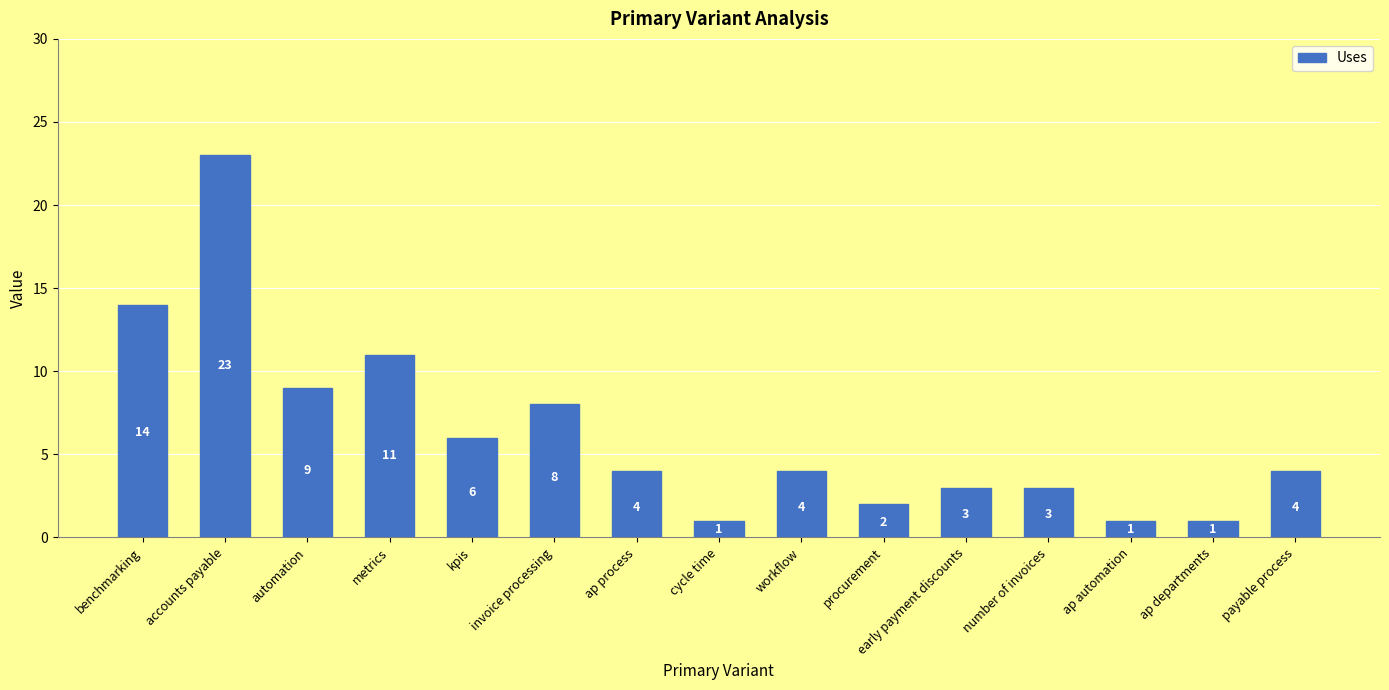

Are the bars horizontal?

No